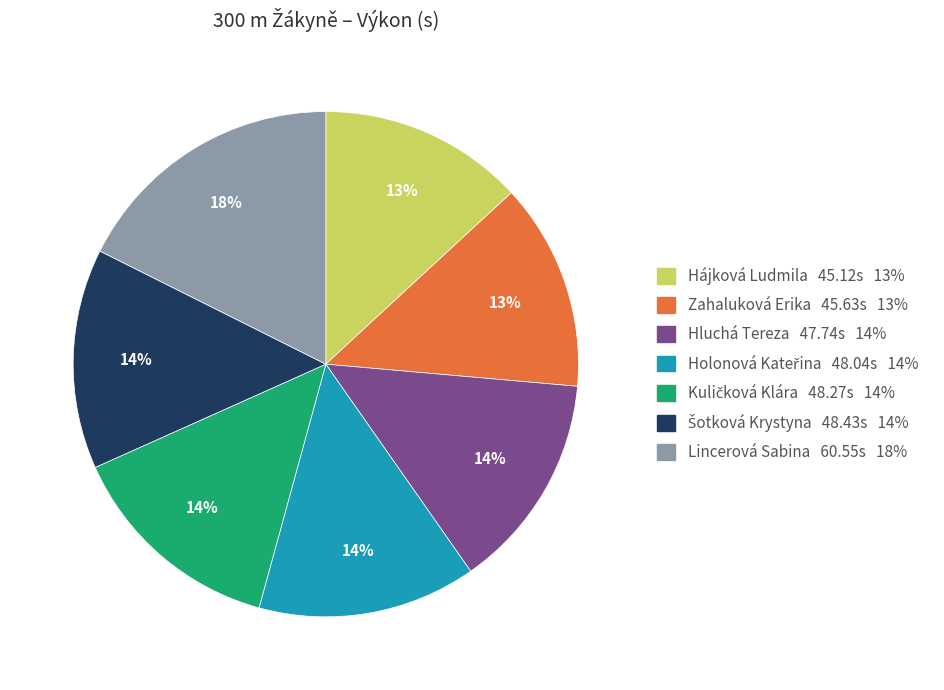

To the nearest percent, what is the average slice percentage?

14%